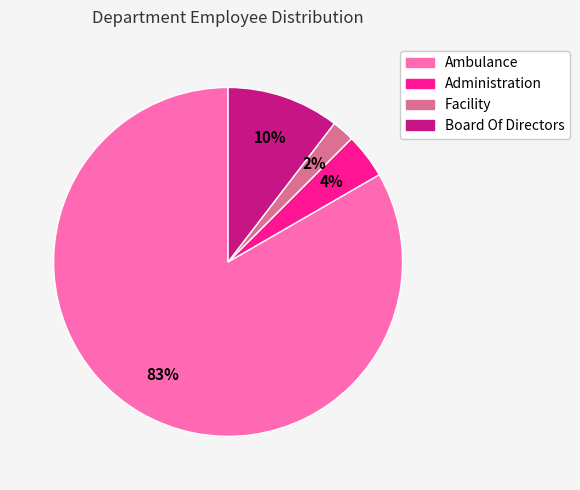

Rank the categories by value from lowest to highest.

Facility, Administration, Board Of Directors, Ambulance